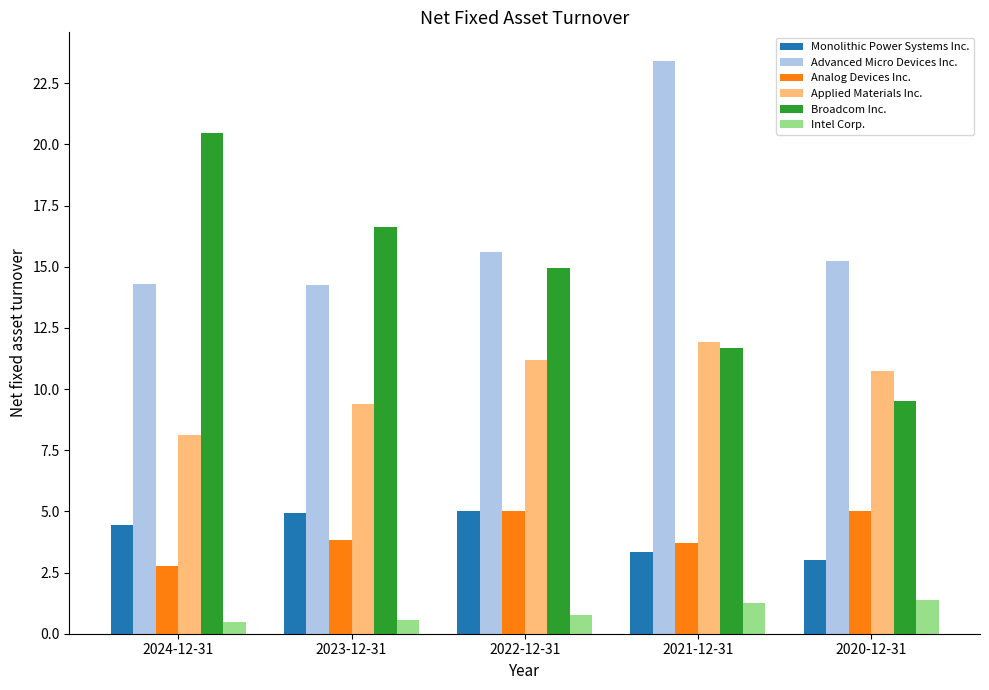

How many data points in Monolithic Power Systems Inc. are less than 4?

2